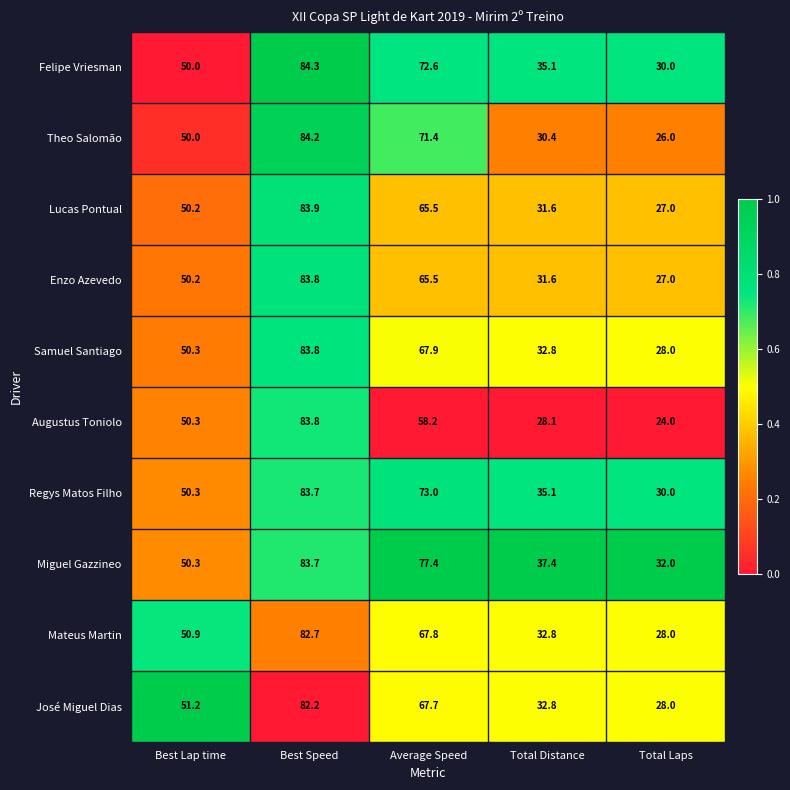

At which label does Augustus Toniolo first exceed 50?

Best Lap time